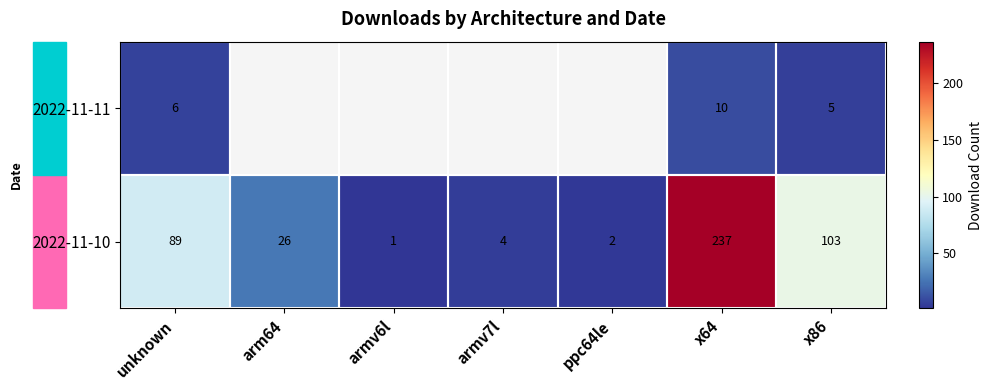

What is the sum of the 2022-11-10 values at ppc64le and armv6l?

3